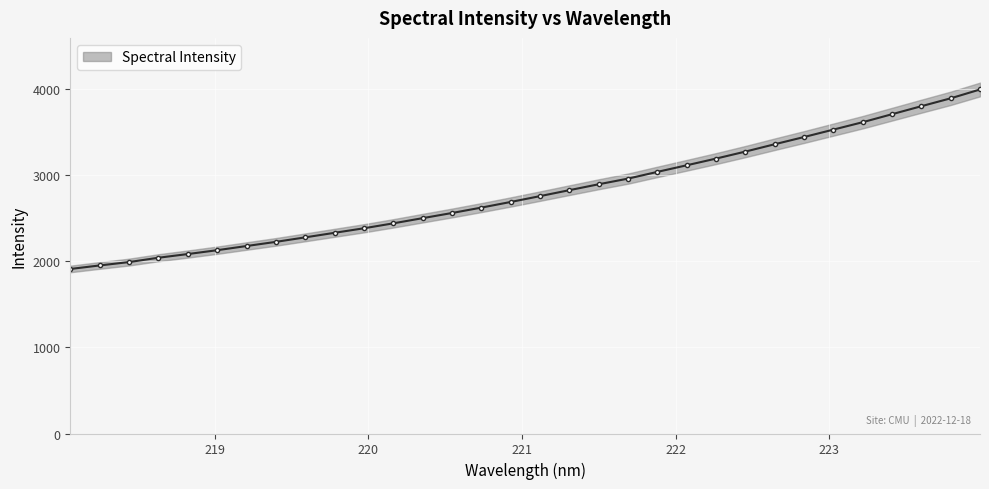

Rank the categories by value from highest to lowest.

223.9802, 223.7895, 223.5987, 223.408, 223.2172, 223.0264, 222.8355, 222.6447, 222.4538, 222.263, 222.0721, 221.8812, 221.6902, 221.4993, 221.3083, 221.1174, 220.9264, 220.7354, 220.5444, 220.3533, 220.1623, 219.9712, 219.7801, 219.589, 219.3979, 219.2067, 219.0156, 218.8244, 218.6332, 218.442, 218.2508, 218.0596